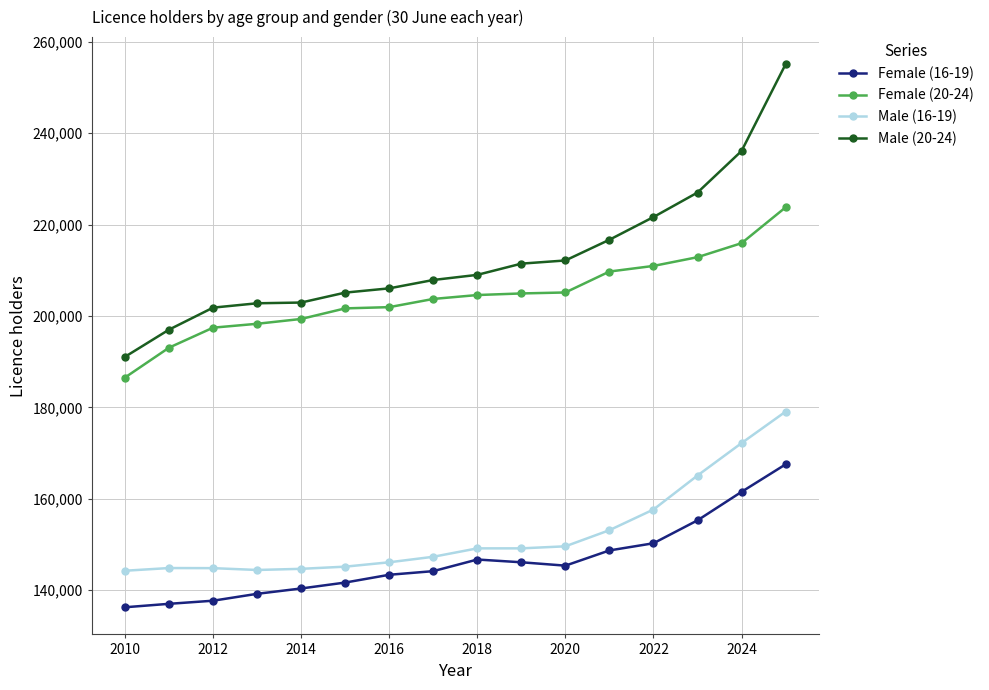

What is the difference between the maximum and minimum values in the Male (16-19) series?

34818